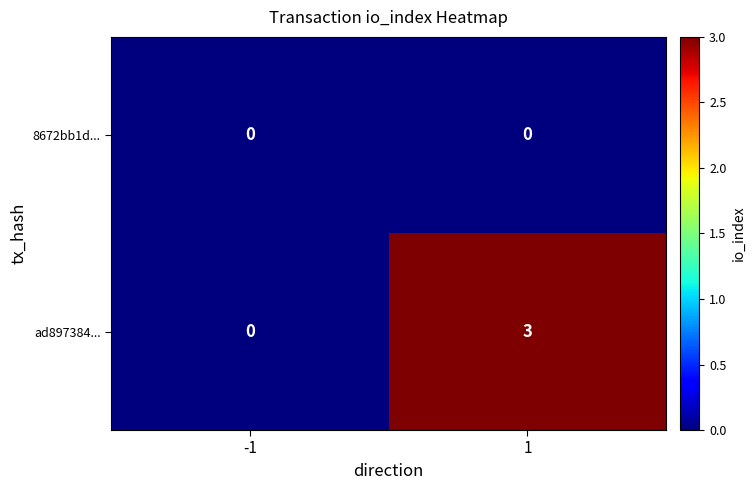

Reading right to left, extract all data points from this chart.

8672bb1d...: 1=0	-1=0
ad897384...: 1=3	-1=0